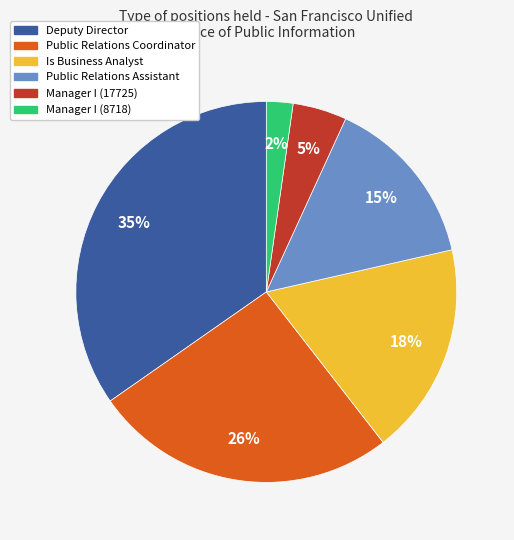

The Manager I (8718) slice represents 15% of the pie. True or false?

False